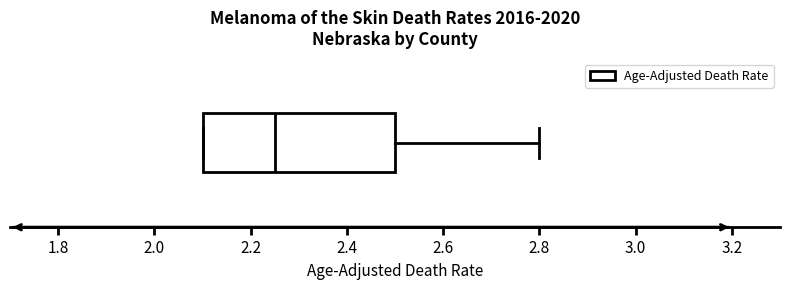

Transcribe this box plot: give where the median line is, the range the box spans, and where the two whiskers end, as read against the x-axis. The values are not printed on the chart, so give them approximately, as read against the axis.

median 2.26, box 2.10 to 2.50, whiskers 2.10 to 2.80